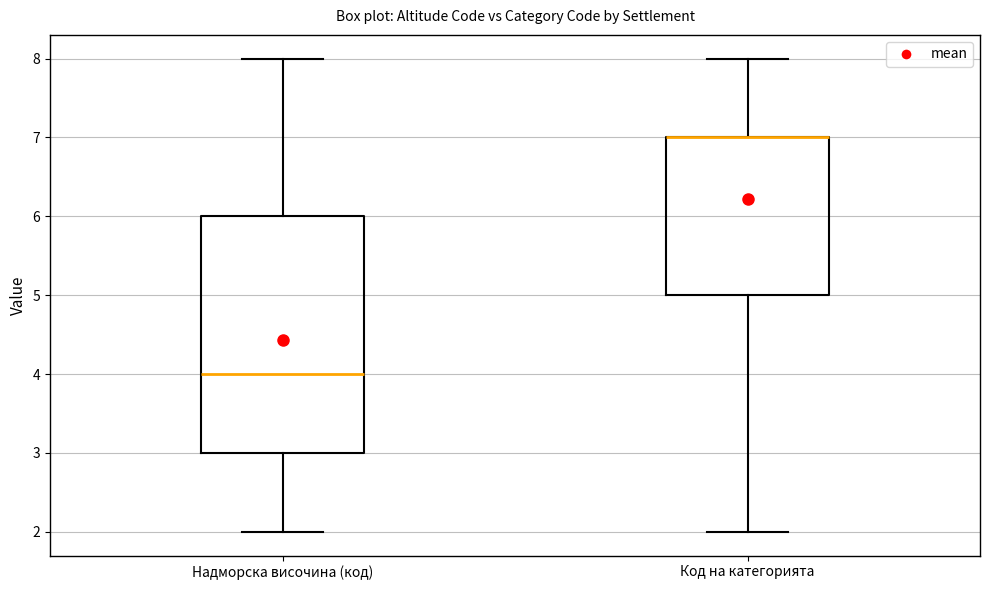

Reading left to right, read every box against the y-axis: the position of its median line, the range the box covers, and the ends of its whiskers. The values are not printed on the chart, so give them approximately, as read against the axis.

Надморска височина (код): median 4, box 3 to 6, whiskers 2 to 8
Код на категорията: median 7 (drawn on the box's upper edge), box 5 to 7, whiskers 2 to 8